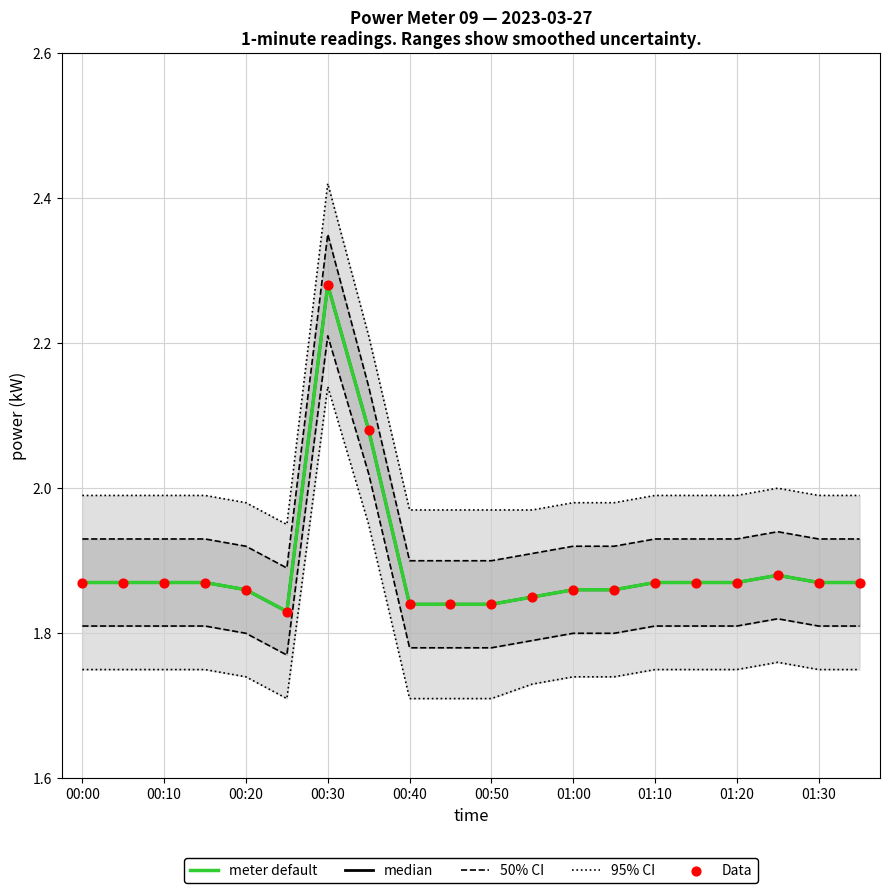

Which series has the largest Y range (max minus min)?

meter default